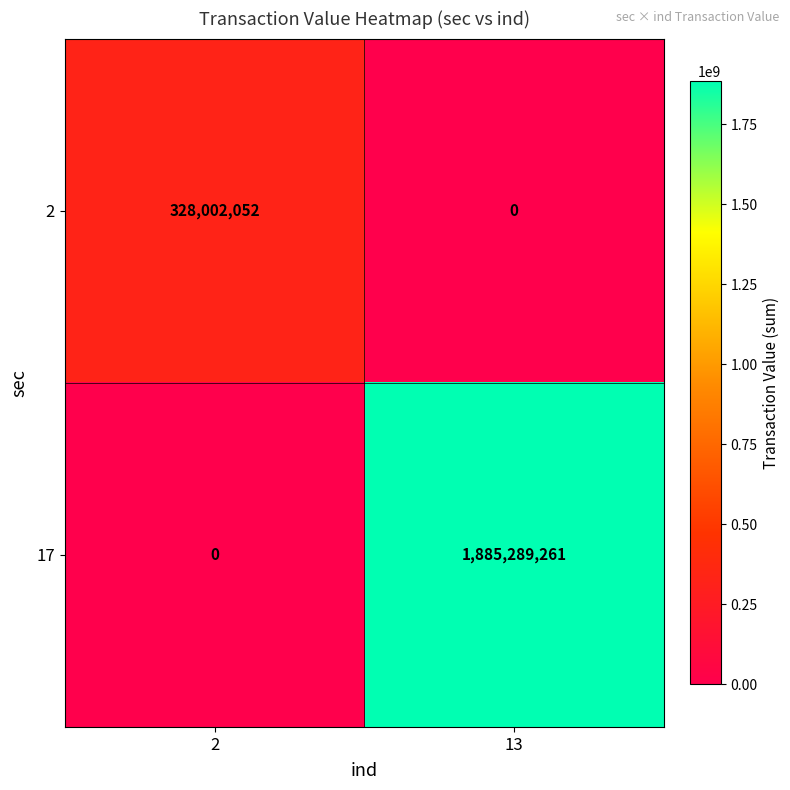

At which category is the sum across all series the highest?

13